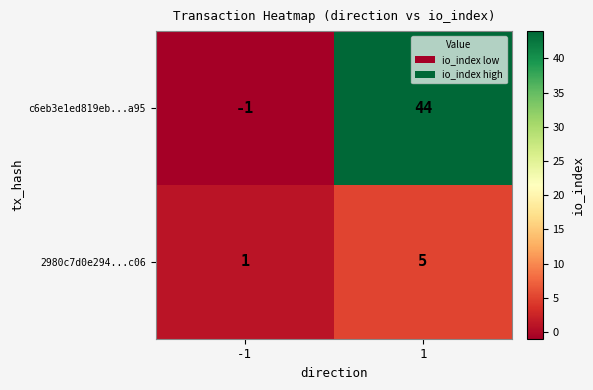

What is the highest value of the c6eb3e1ed819eb...a95 series?

44